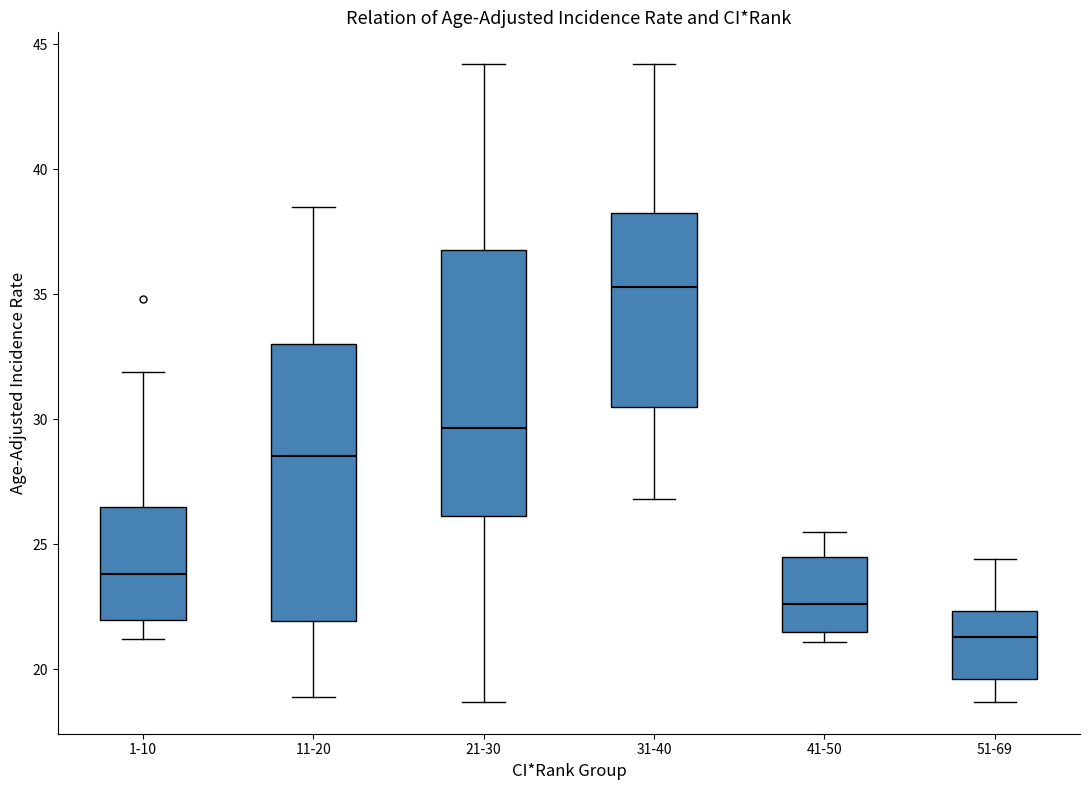

Reading left to right, transcribe this box plot: for each box, give where its median line is, the range the box spans, and where its two whiskers end, as read against the y-axis. The values are not printed on the chart, so give them approximately, as read against the axis.

1-10: median 24.0, box 22.0 to 26.5, whiskers 21.0 to 32.0
11-20: median 28.5, box 22.0 to 33.0, whiskers 19.0 to 38.5
21-30: median 29.5, box 26.0 to 37.0, whiskers 18.5 to 44.0
31-40: median 35.5, box 30.5 to 38.5, whiskers 27.0 to 44.0
41-50: median 22.5, box 21.5 to 24.5, whiskers 21.0 to 25.5
51-69: median 21.5, box 19.5 to 22.5, whiskers 18.5 to 24.5